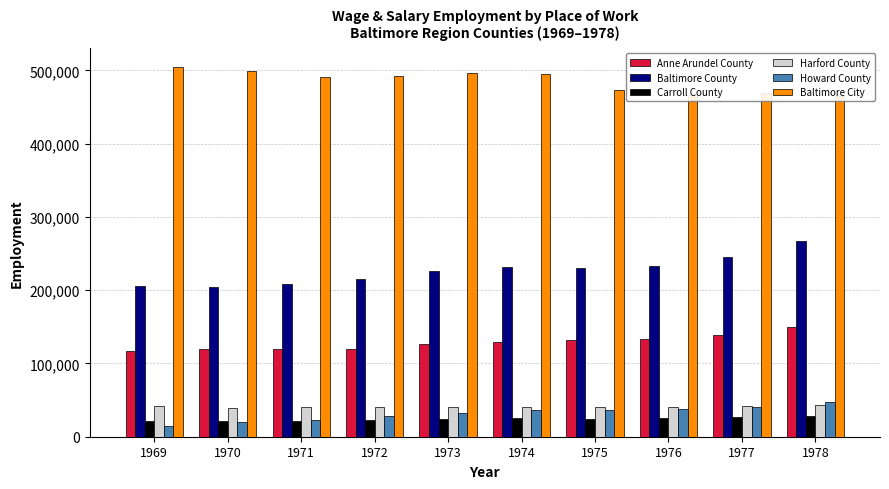

What is the total value across all series at 1975?

938036